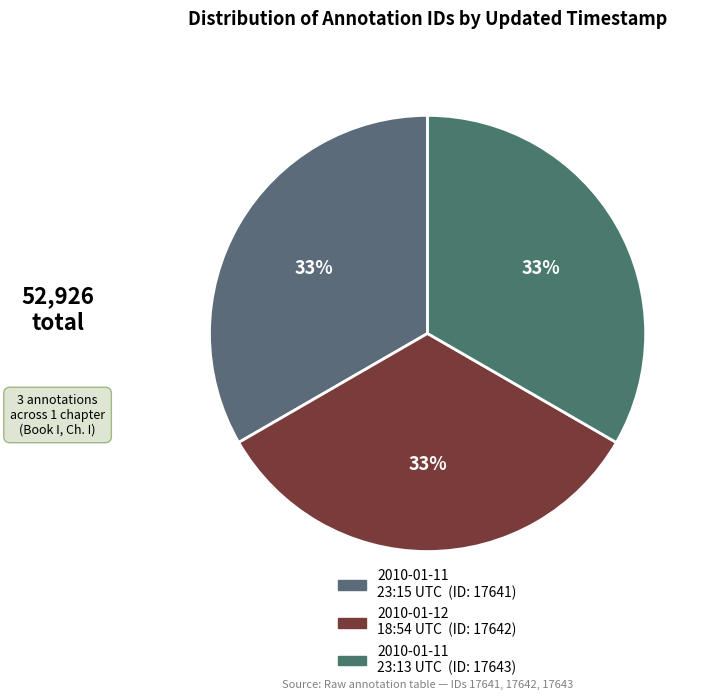

Which slice is the smallest?

2010-01-11 23:15:07 UTC